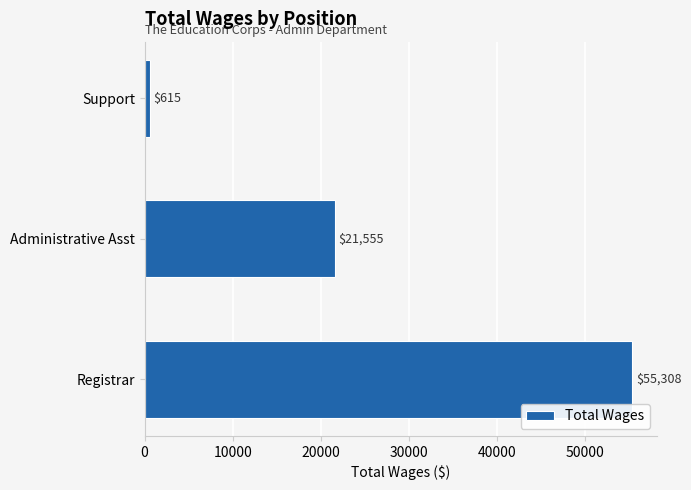

Reading bottom to top, transcribe all the data shown in this chart.

55308	21555	615